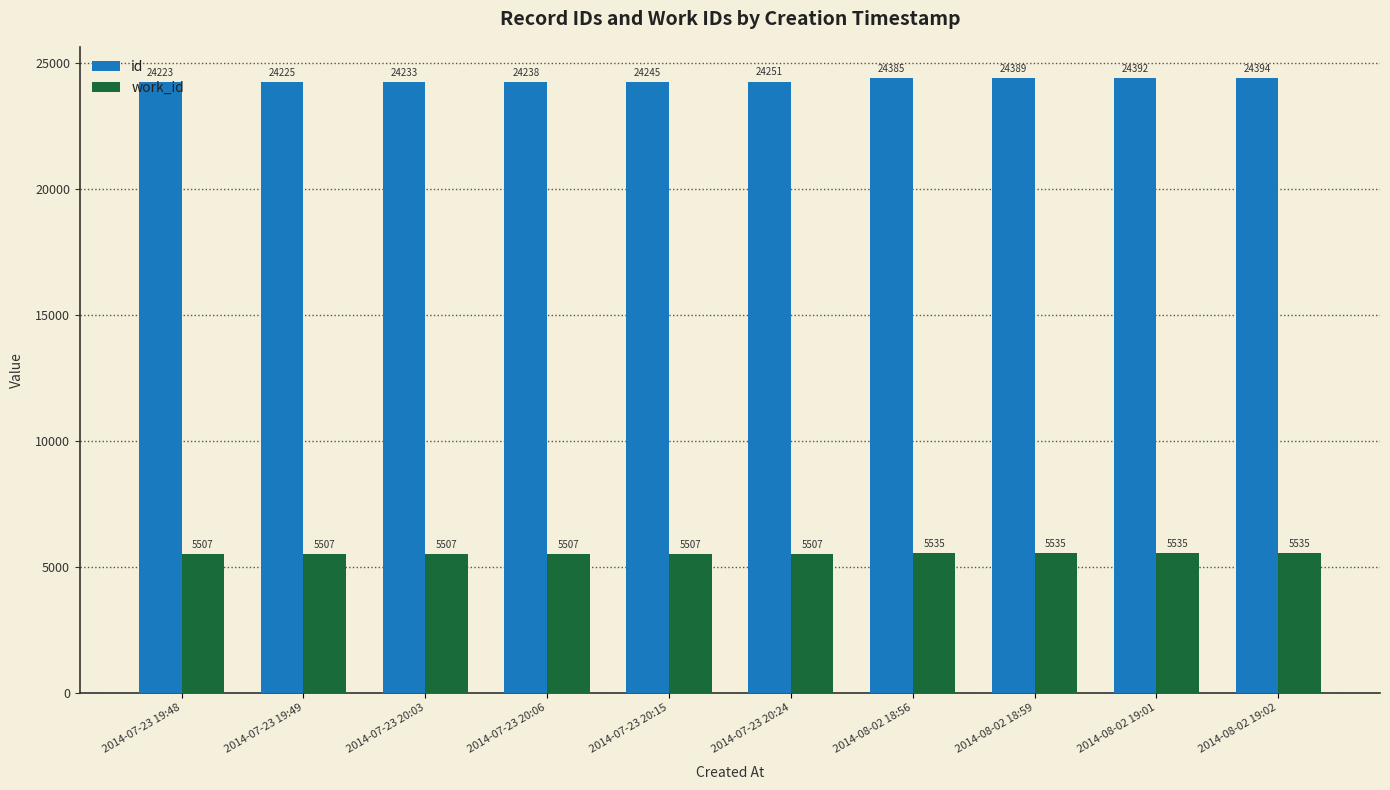

Between 2014-07-23 19:48 and 2014-07-23 20:03, which series saw the biggest shift?

id